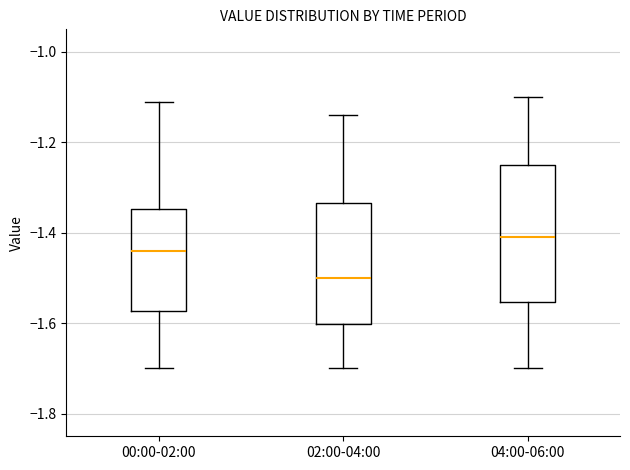

Which box is the tallest, from its lower edge to its upper edge?

04:00-06:00